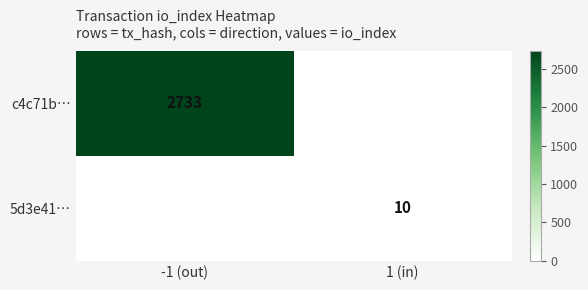

Is it true that c4c71b… equals 2733 at -1 (out)?

True